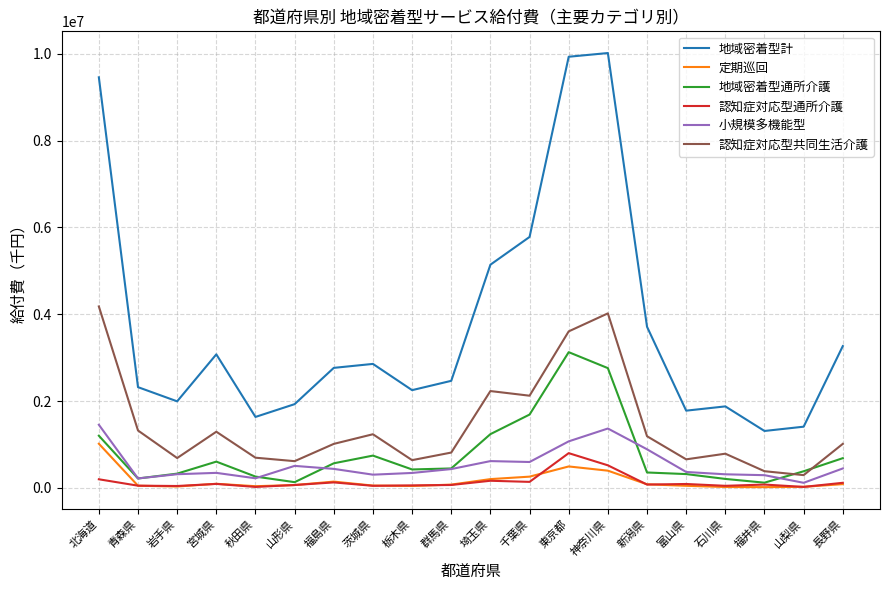

What is the difference between the maximum and minimum values in the 小規模多機能型 series?

1336483.6